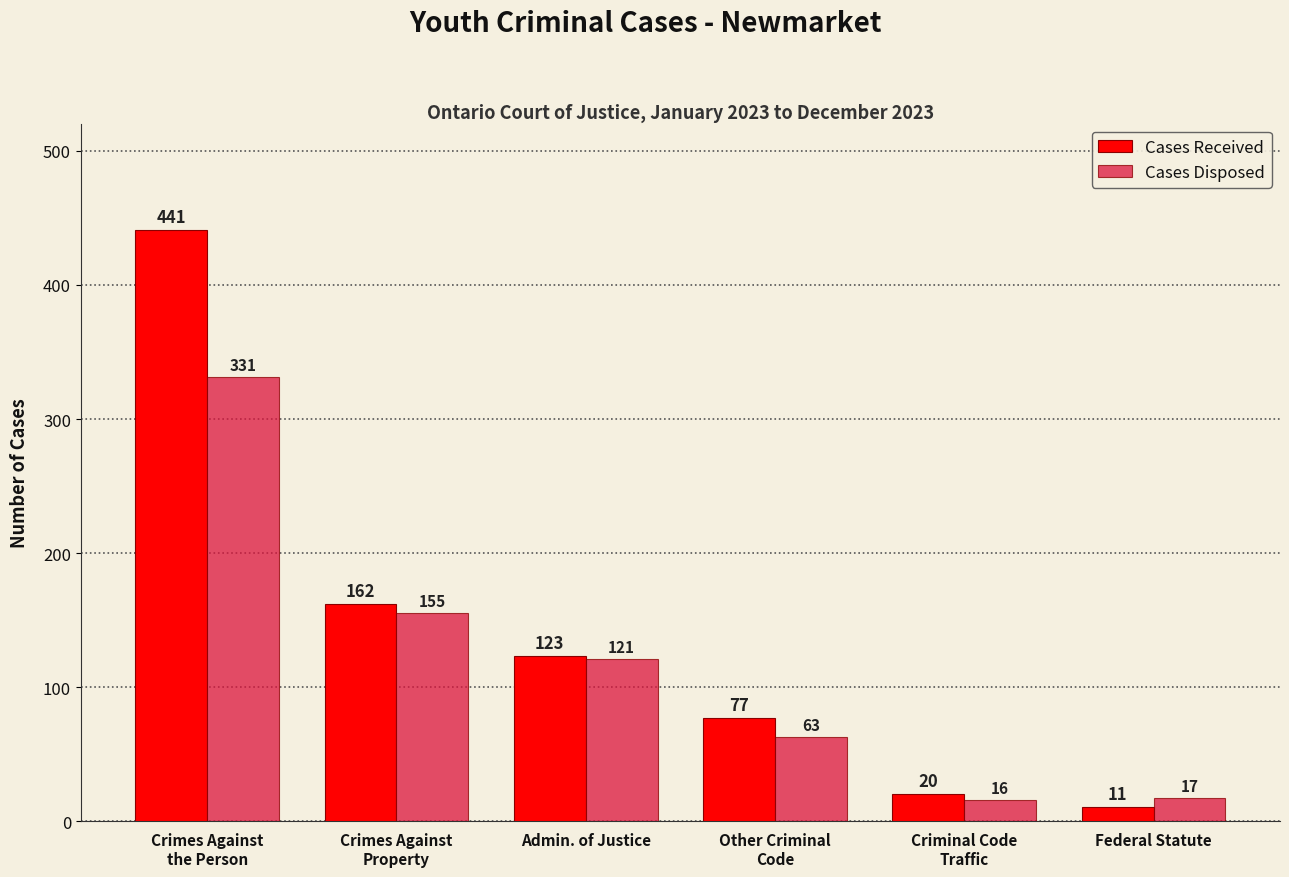

Is it true that Cases Disposed equals 331 at Crimes Against
the Person?

True